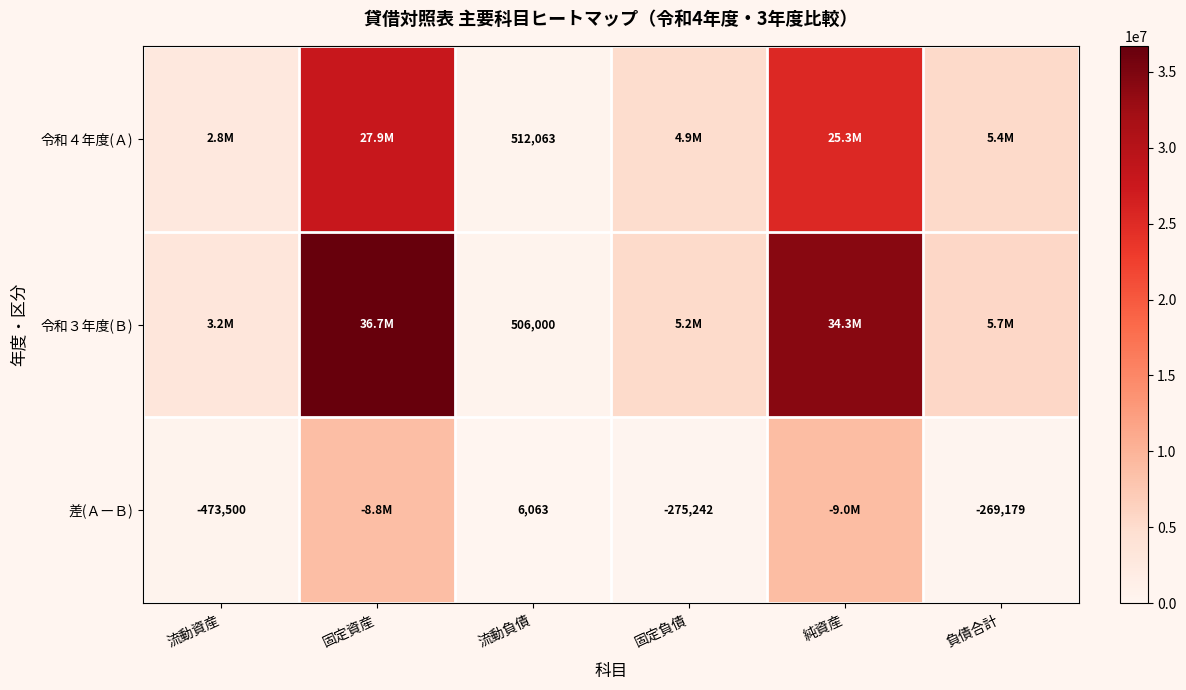

What is the sum of the 差(ＡーＢ) values at 負債合計 and 流動負債?

-263116